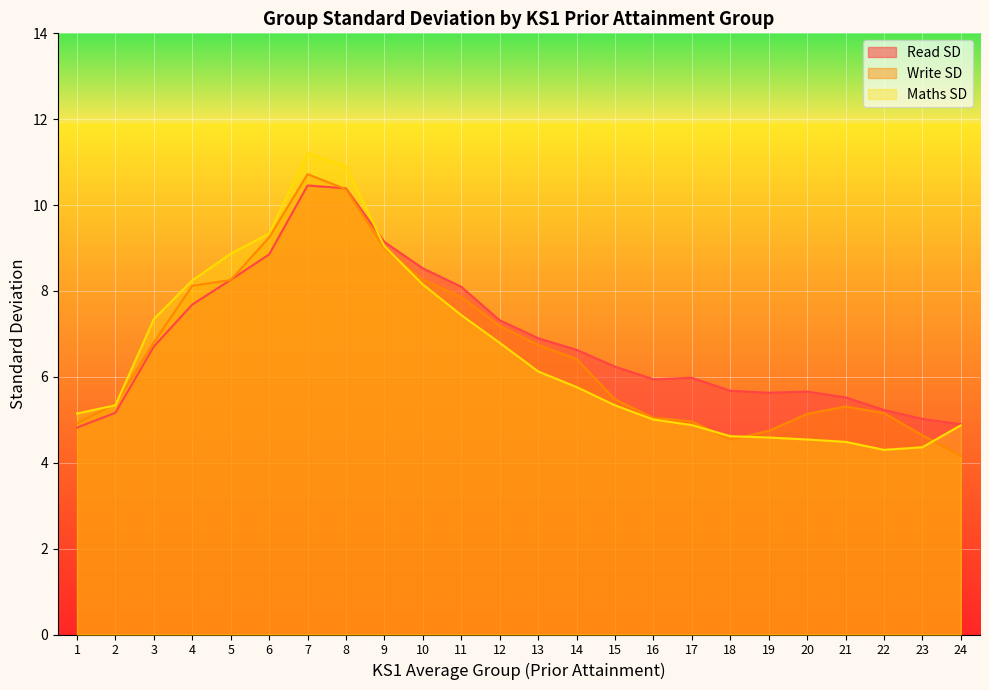

What is the difference between the maximum and minimum values in the Maths SD series?

6.9